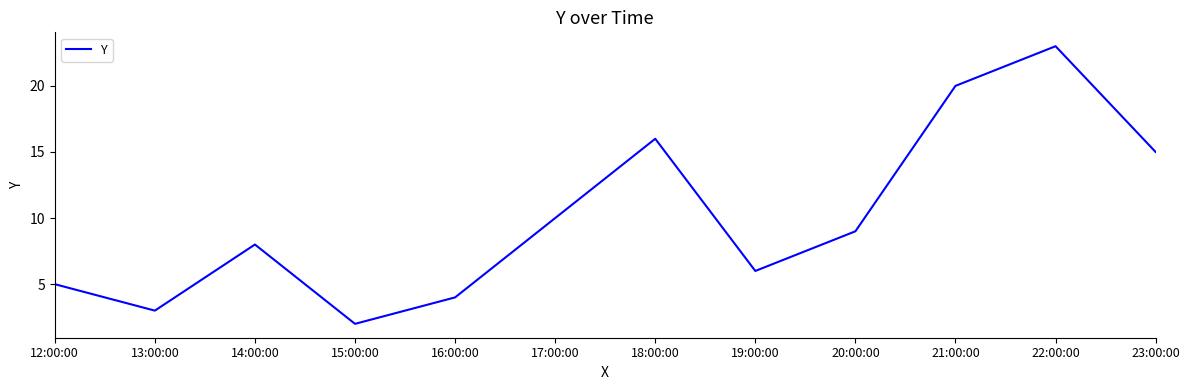

Read the value at 14:00:00.

8